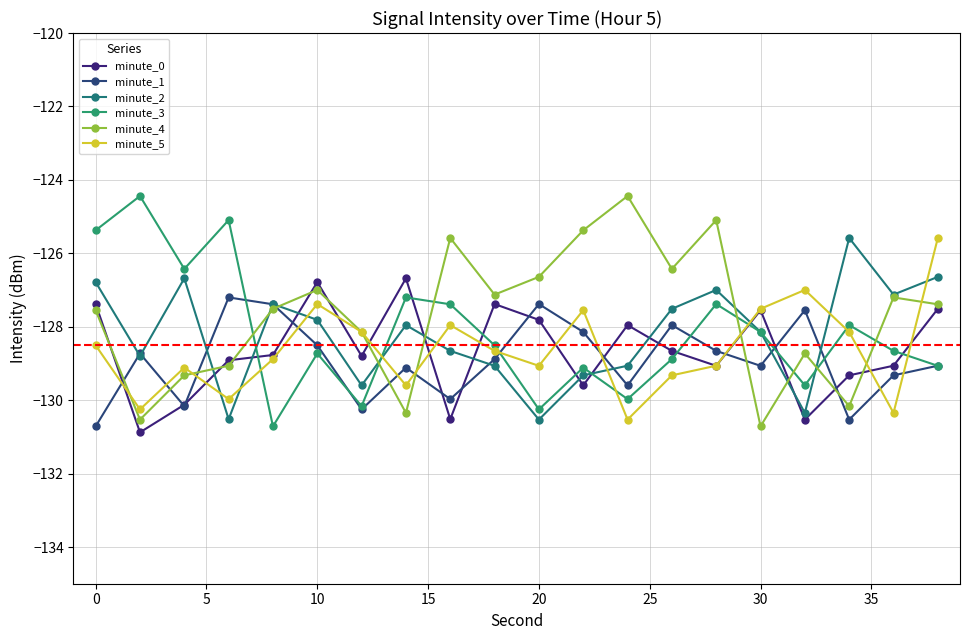

True or false: minute_3 and minute_1 cross at least once.

True